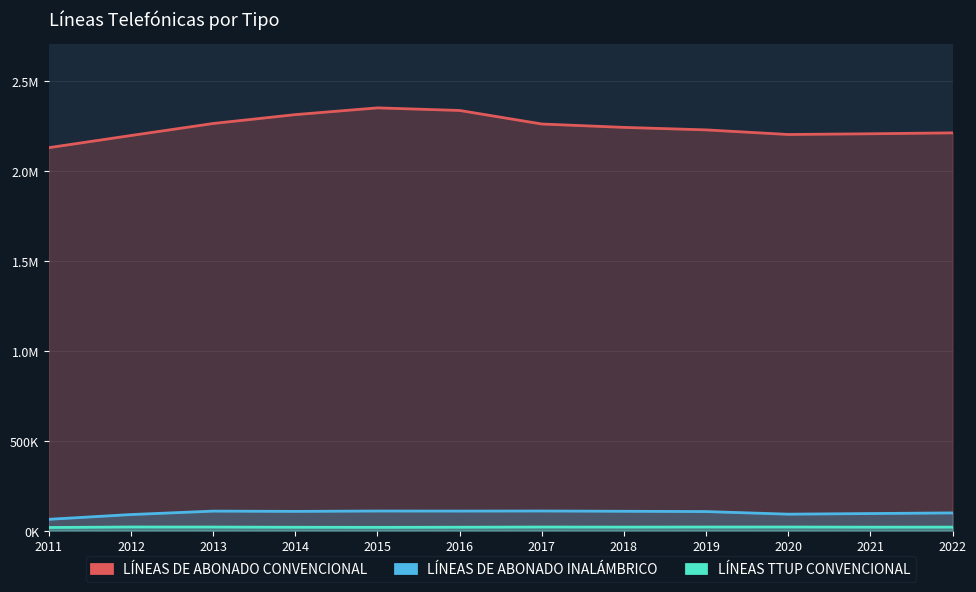

Reading left to right, what are all the values shown in this chart?

LÍNEAS DE ABONADO CONVENCIONAL: 2131267	2198913	2265797	2315203	2352789	2338301	2262920	2244108	2230186	2204556	2208589	2213639
LÍNEAS DE ABONADO INALÁMBRICO: 62824	89384	108453	106978	108967	108619	109078	107581	105950	91500	94965	98518
LÍNEAS TTUP CONVENCIONAL: 17386	20093	19786	18667	18189	18893	19919	19479	19963	20014	19182	19474